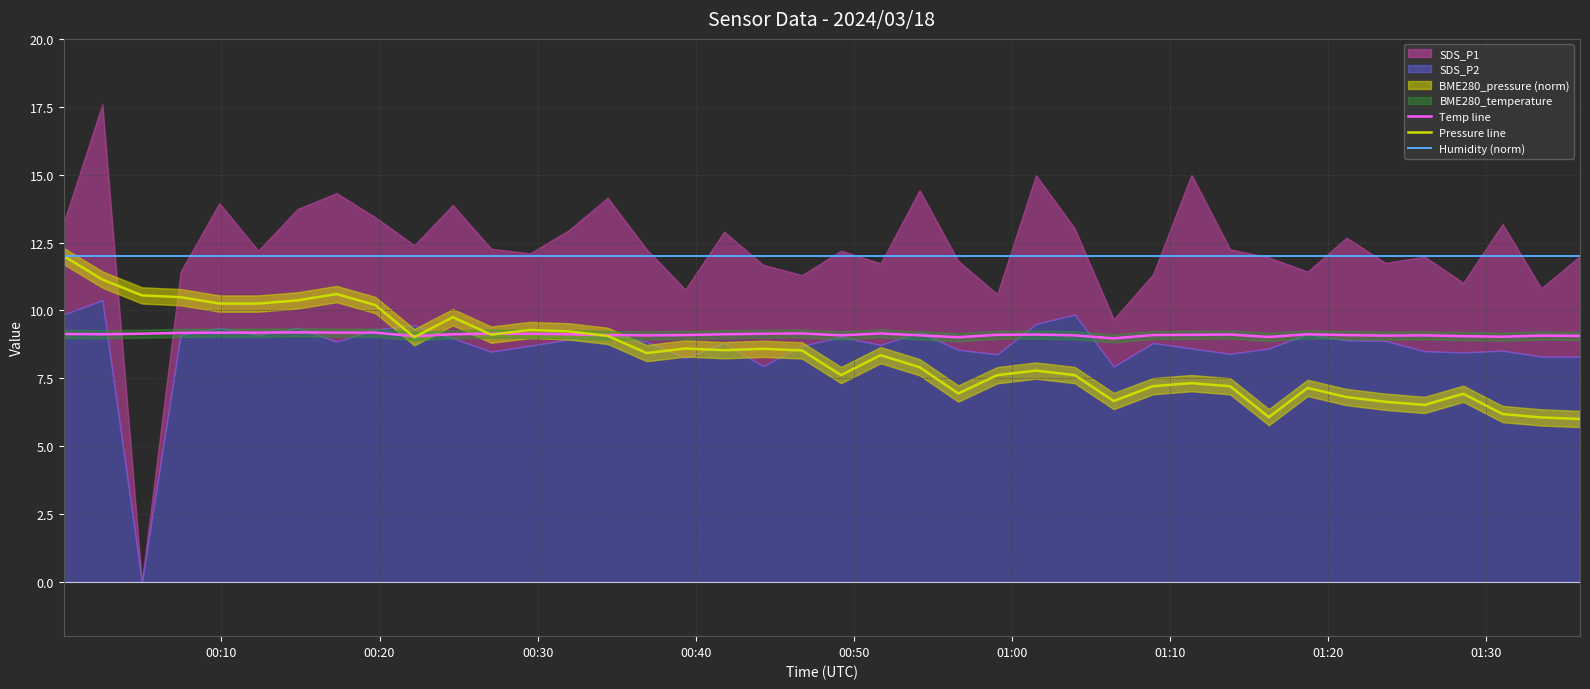

True or false: Humidity (norm) and Pressure line intersect in this chart.

False